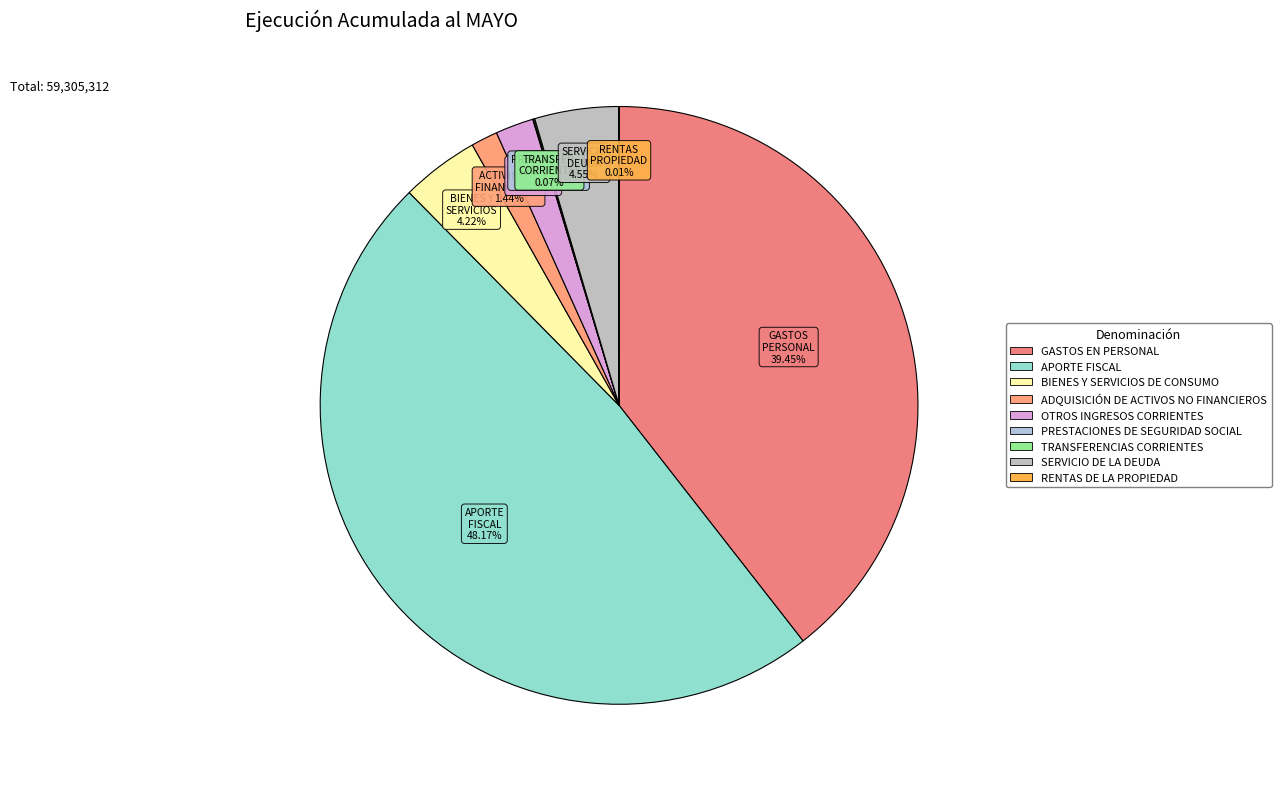

Is the sum of RENTAS DE LA PROPIEDAD and APORTE FISCAL greater than half?

No